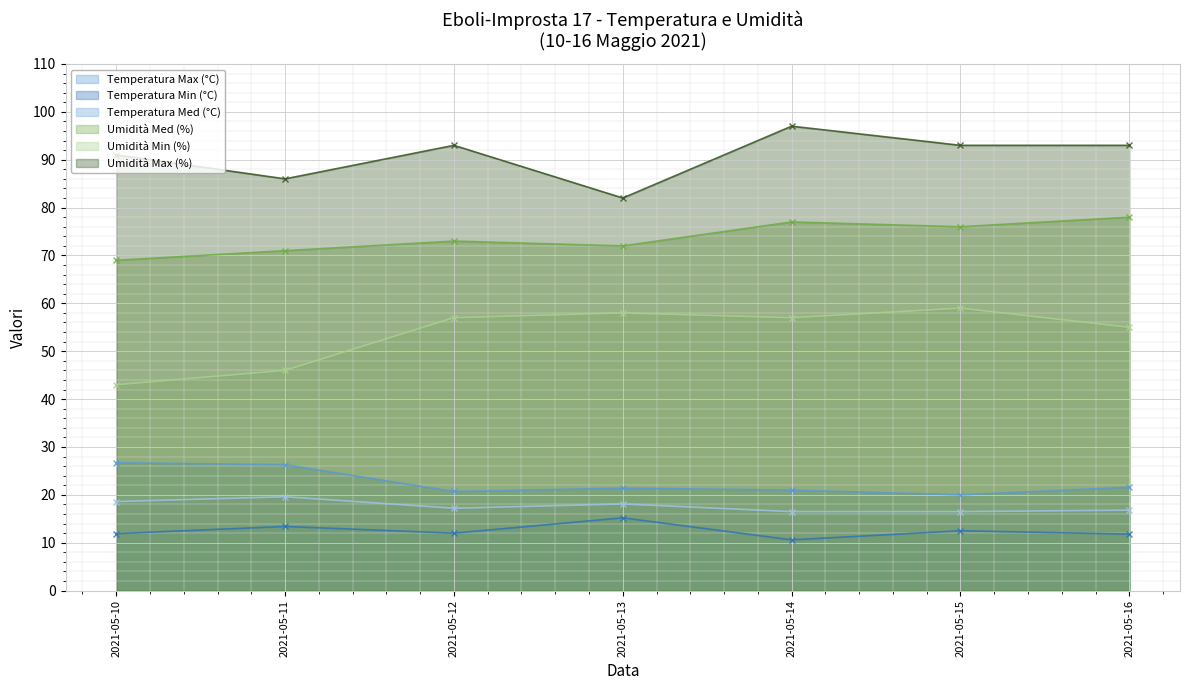

True or false: Umidità Med (%) has a value of 77.0 at 2021-05-14.

True